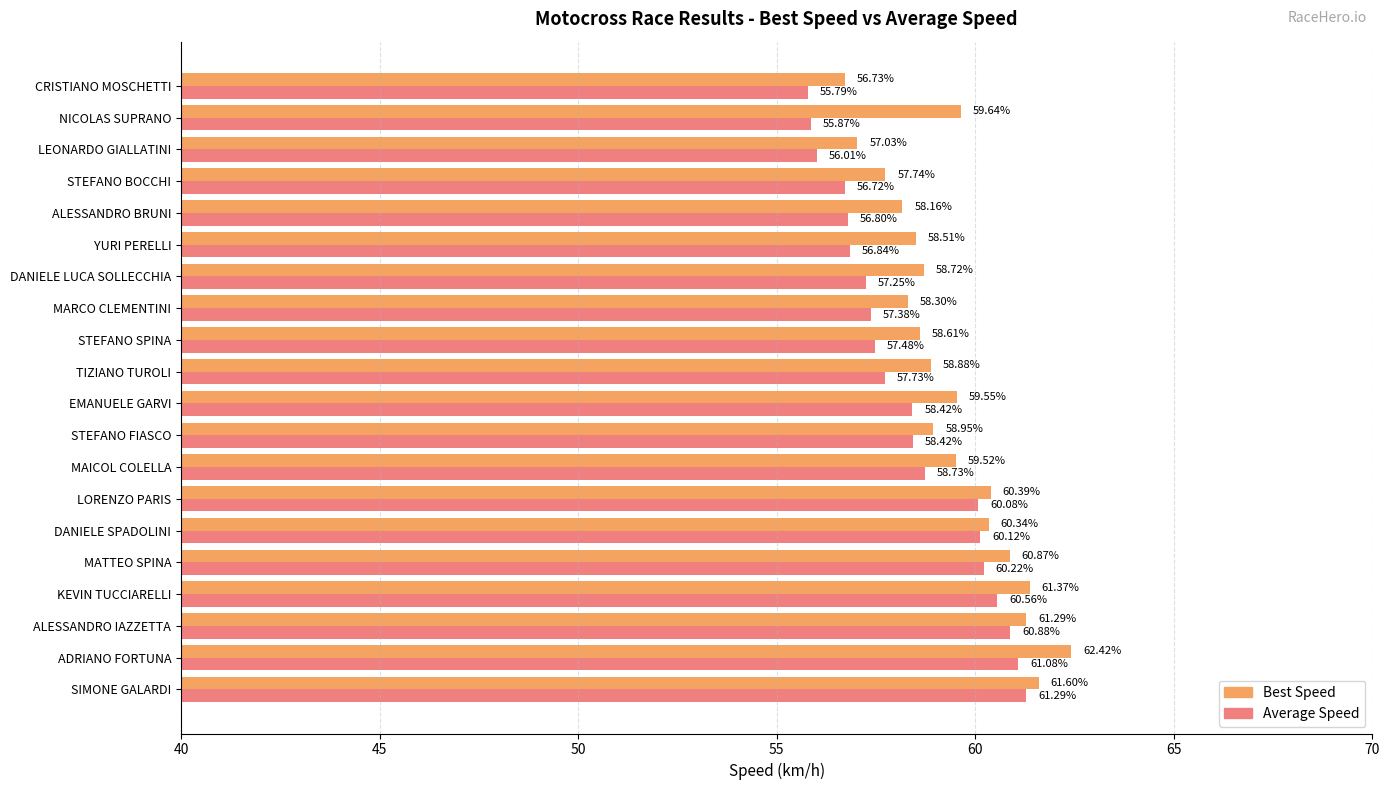

At which label does Average Speed reach its minimum?

CRISTIANO MOSCHETTI